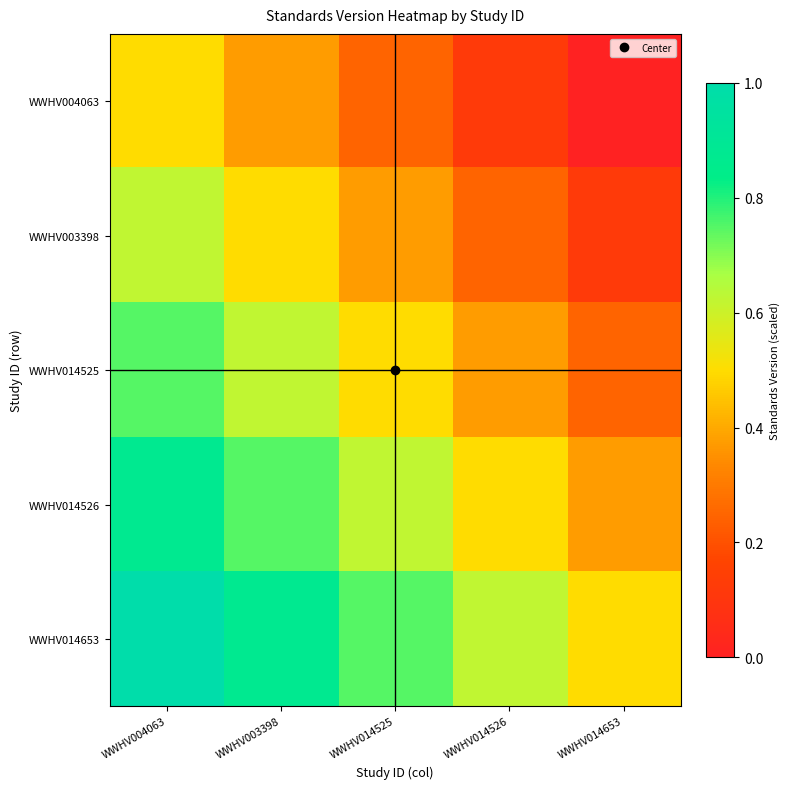

Reading left to right, extract all data points from this chart.

WWHV004063: WWHV004063=0.5	WWHV003398=0.4	WWHV014525=0.2	WWHV014526=0.1	WWHV014653=0.0
WWHV003398: WWHV004063=0.6	WWHV003398=0.5	WWHV014525=0.4	WWHV014526=0.2	WWHV014653=0.1
WWHV014525: WWHV004063=0.7	WWHV003398=0.6	WWHV014525=0.5	WWHV014526=0.4	WWHV014653=0.2
WWHV014526: WWHV004063=0.9	WWHV003398=0.7	WWHV014525=0.6	WWHV014526=0.5	WWHV014653=0.4
WWHV014653: WWHV004063=1.0	WWHV003398=0.9	WWHV014525=0.7	WWHV014526=0.6	WWHV014653=0.5